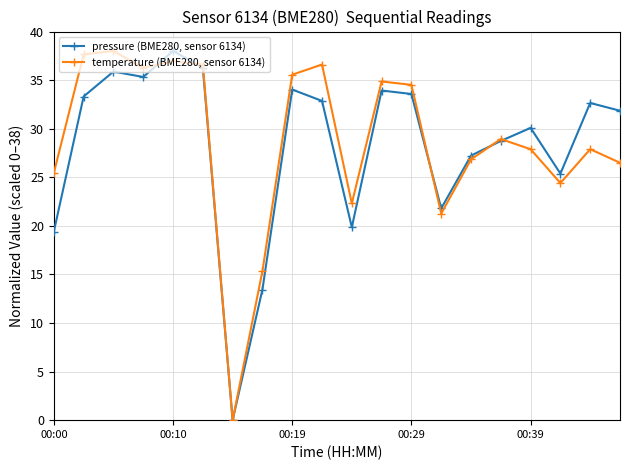

How many lines are shown in the chart?

2